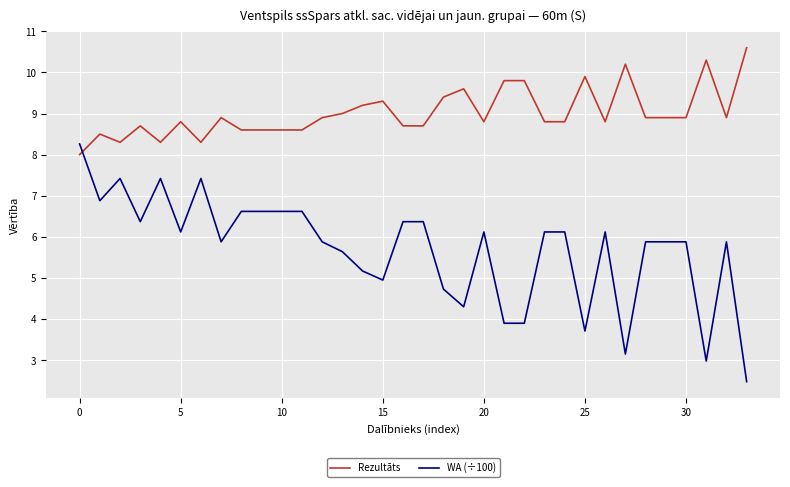

Rank the series by their average value, from highest to lowest.

Rezultāts, WA (÷100)